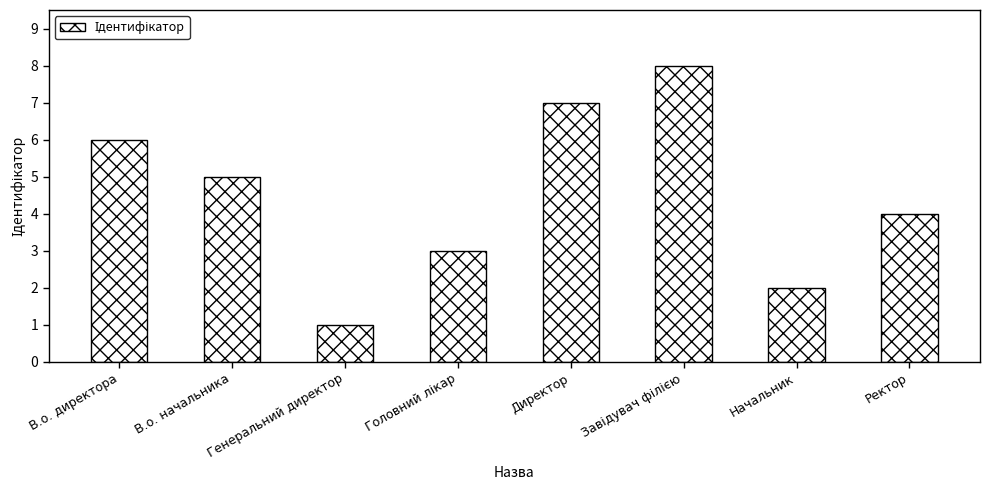

Which has a higher value, Ректор or В.о. директора?

В.о. директора